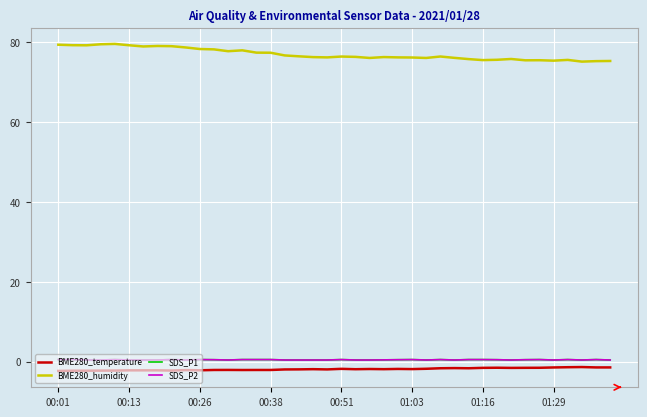

How many lines are shown in the chart?

4